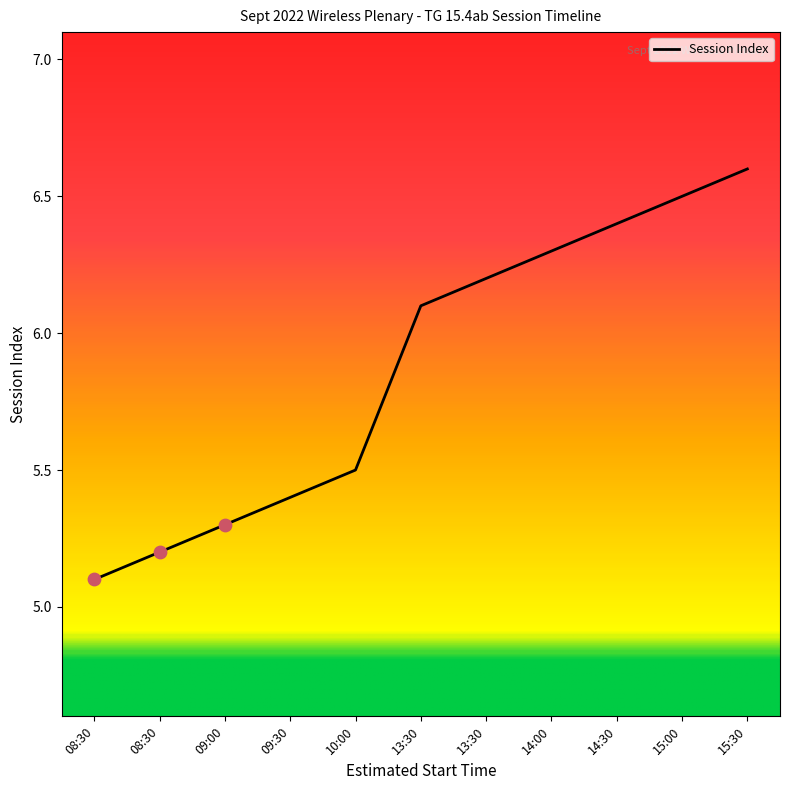

What is the ratio of the value at 08:30 to the value at 15:00?

0.8